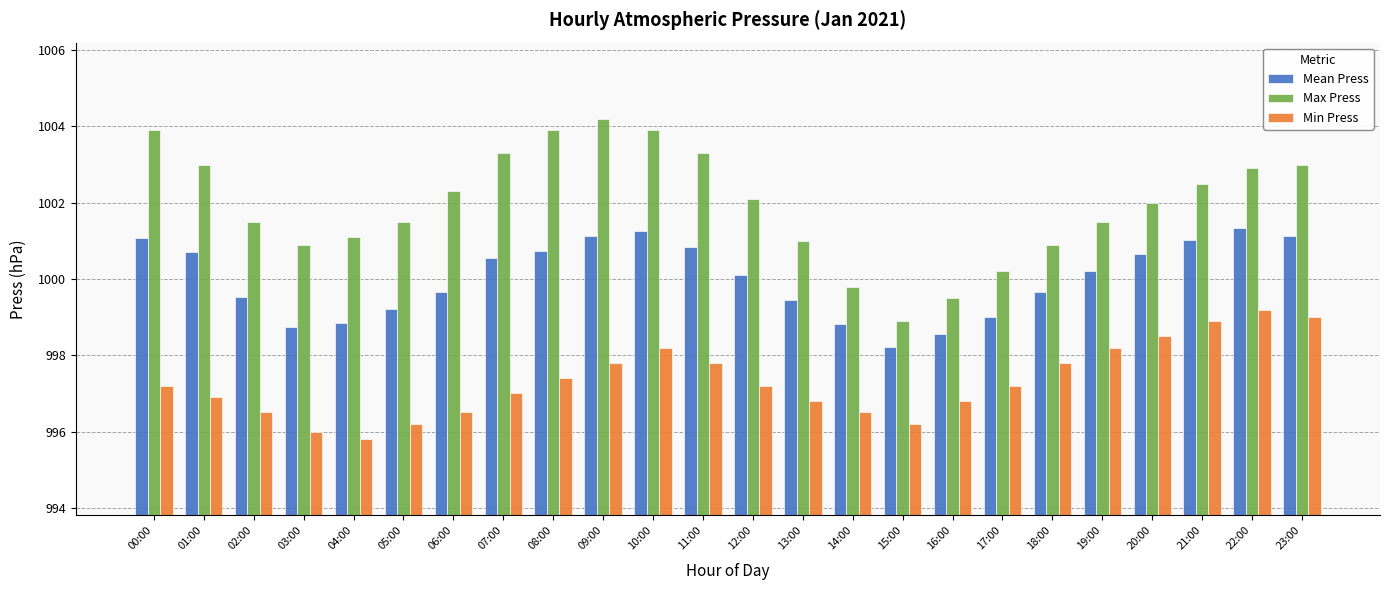

How many bars are there in total?

72